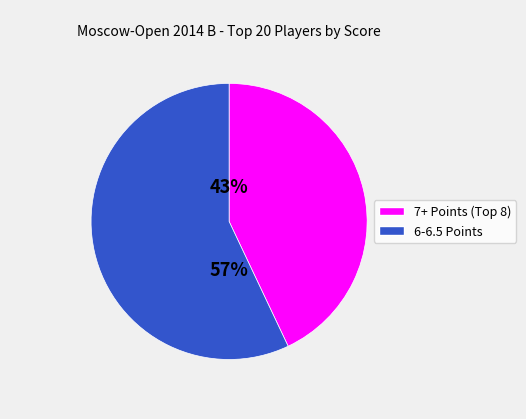

To the nearest percent, what is the average slice percentage?

50%